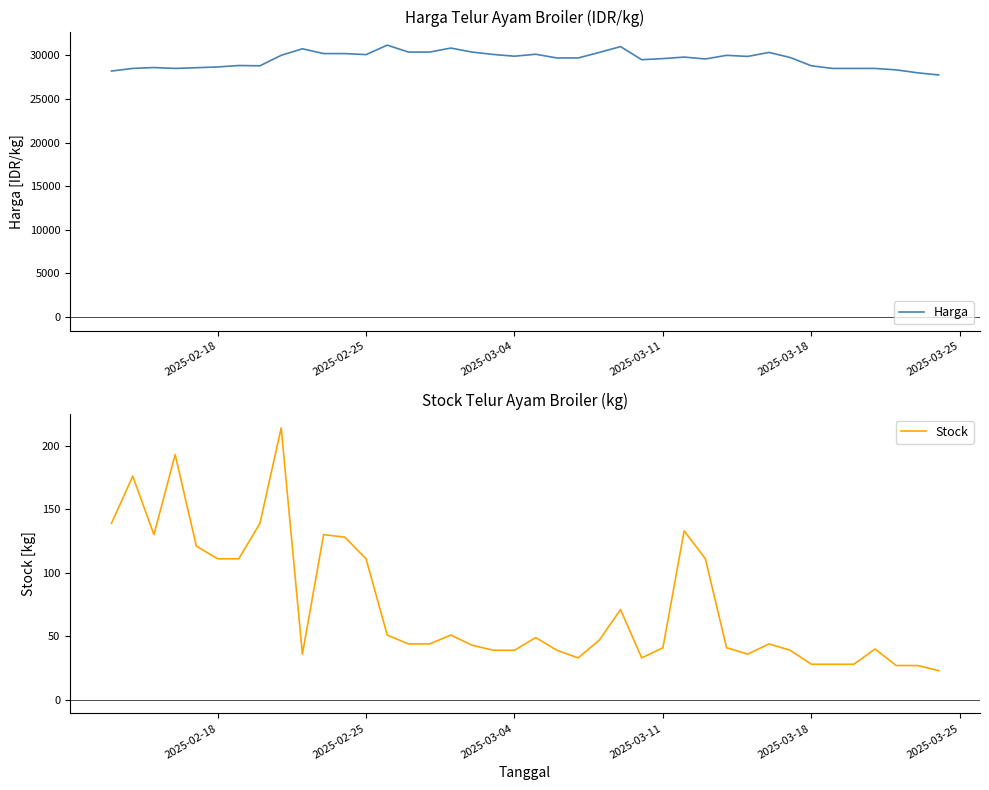

True or false: Harga and Stock cross at least once.

False